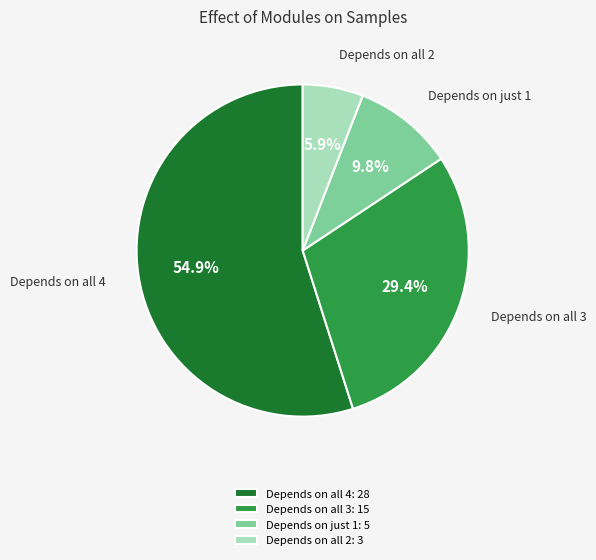

How many slices are in this pie chart?

4